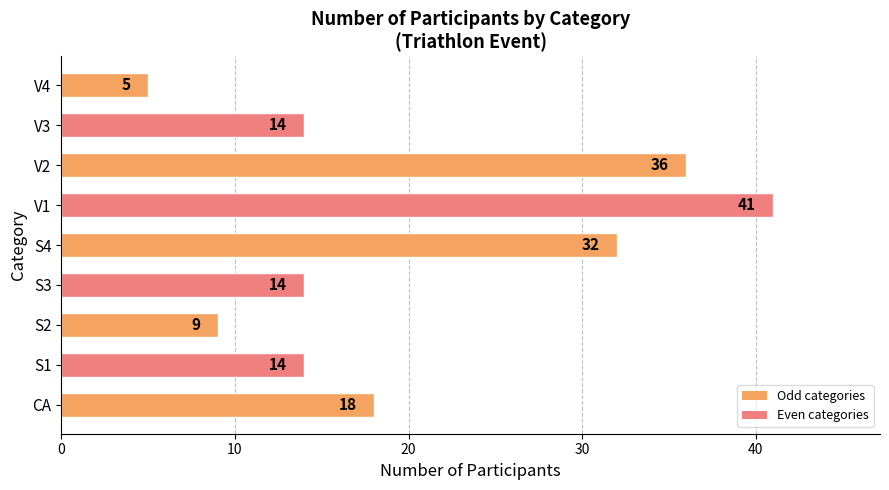

Reading bottom to top, transcribe all the data shown in this chart.

CA=18	S1=14	S2=9	S3=14	S4=32	V1=41	V2=36	V3=14	V4=5